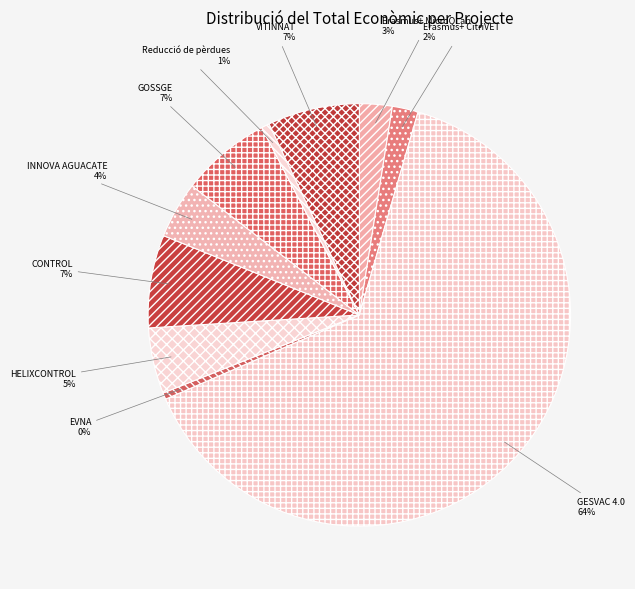

Which slice is the largest?

GESVAC 4.0